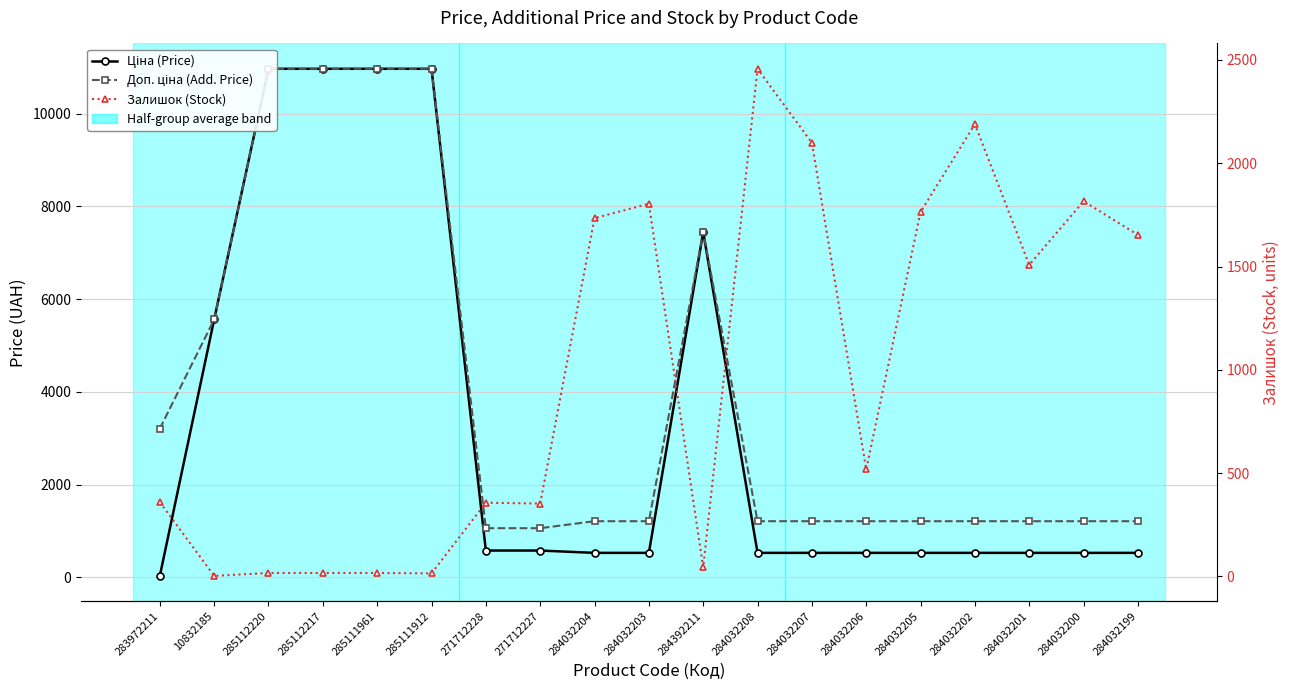

What is the difference between the Ціна (Price) values at 284032204 and 285112217?

10436.2